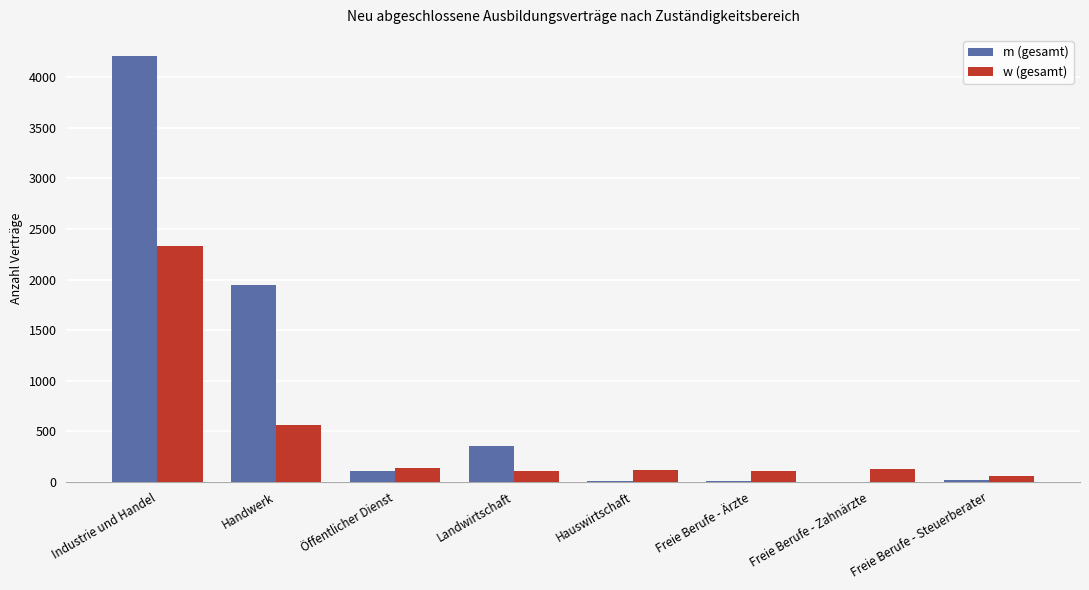

Which series changed the most between Industrie und Handel and Handwerk?

m (gesamt)